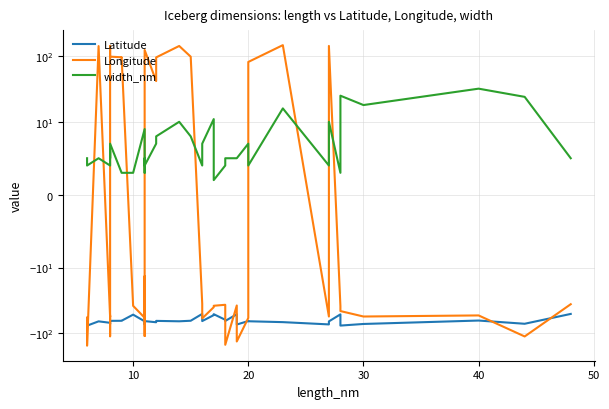

How many values in Longitude are above zero?

14